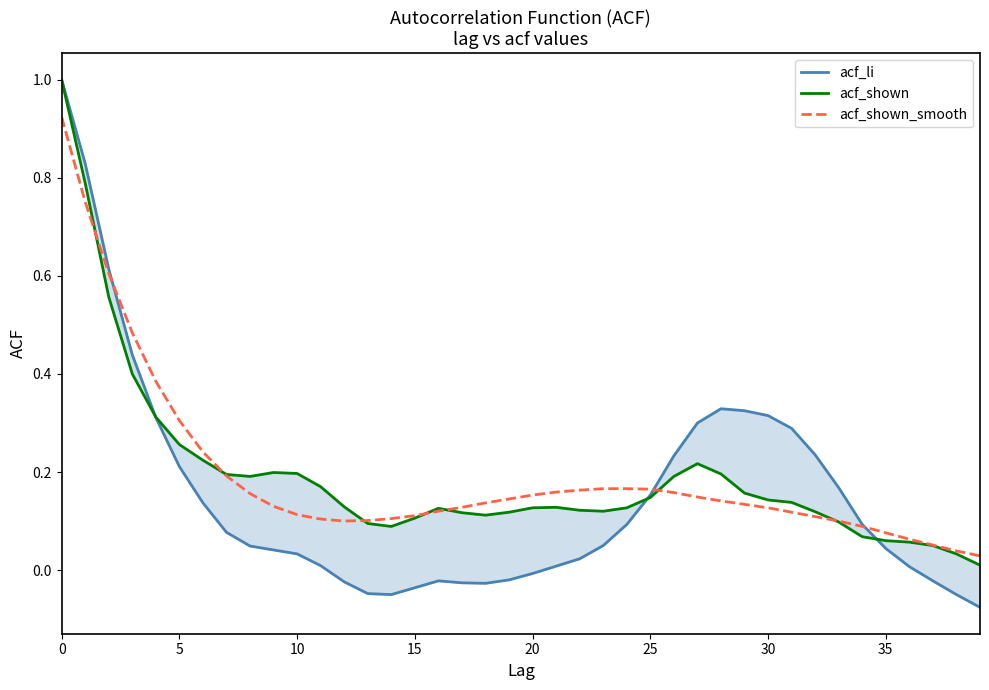

What is the value of the acf_li point at the 28th from the left?

0.3